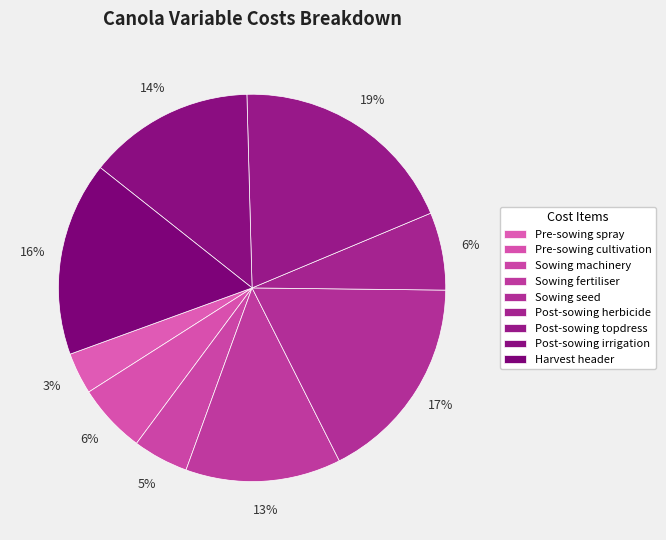

The Sowing machinery slice represents 16% of the pie. True or false?

False